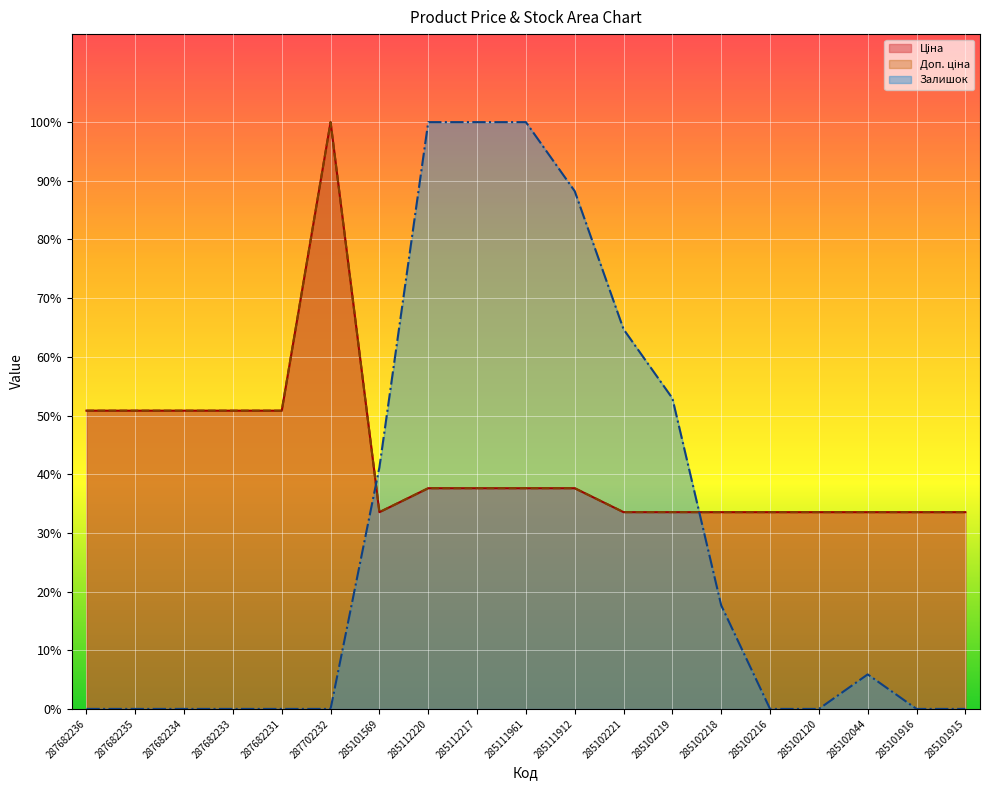

What position from the left is 285111912?

11